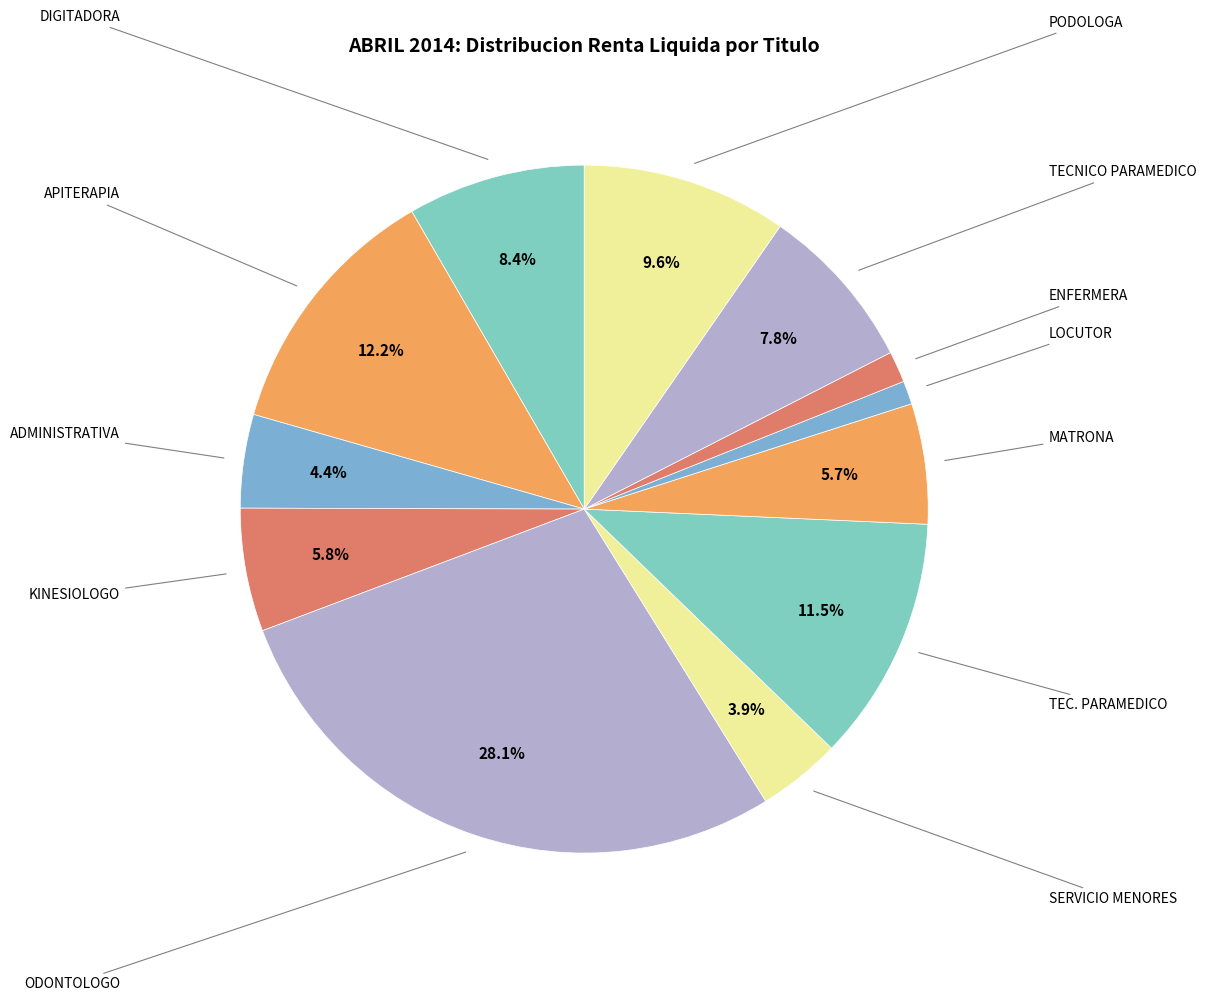

Does any single category account for the majority?

No